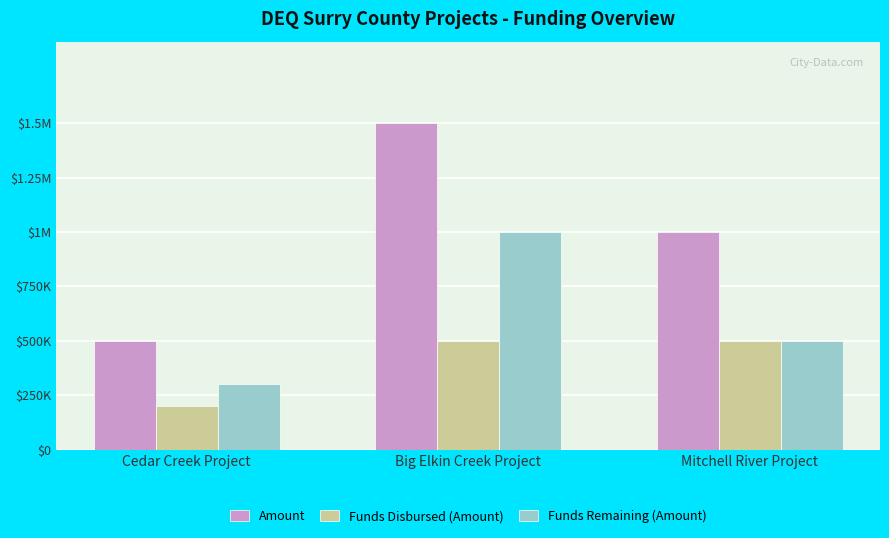

Rank the categories by Amount value from highest to lowest.

Big Elkin Creek Project, Mitchell River Project, Cedar Creek Project